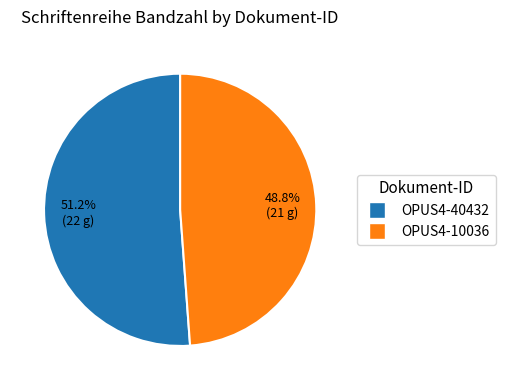

Which category has the biggest portion of the pie?

OPUS4-40432